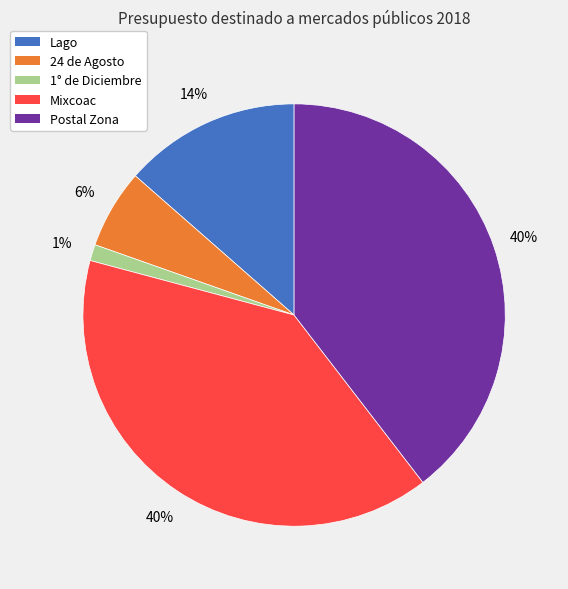

Is there any slice that represents more than half of the pie?

No